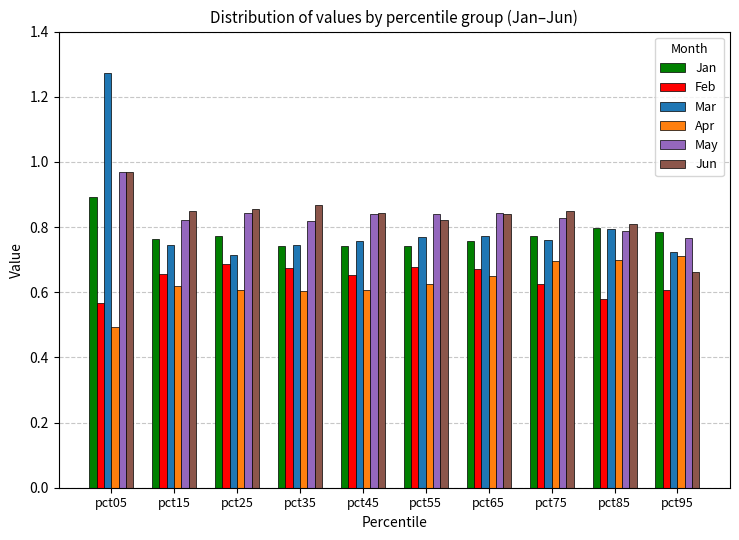

Rank the series at pct15 from lowest to highest value.

Apr, Feb, Mar, Jan, May, Jun